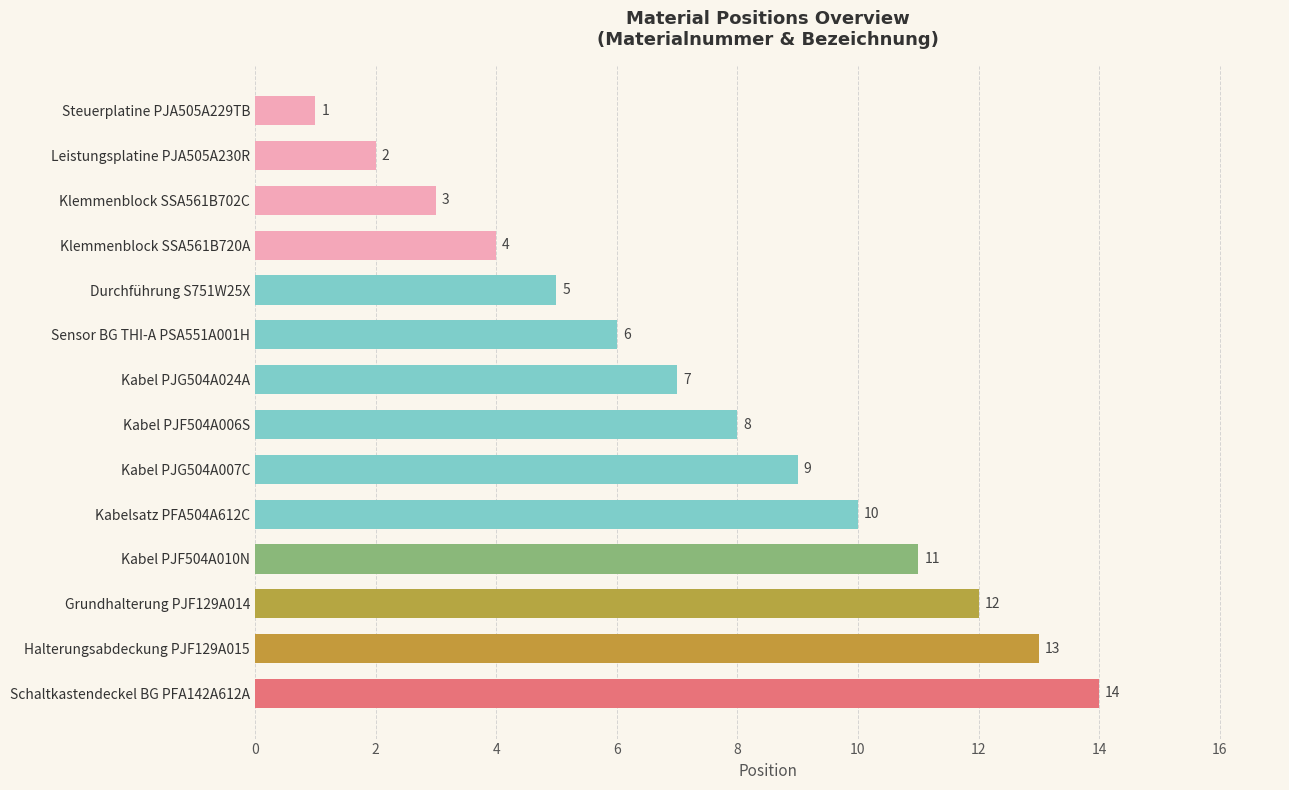

Approximately how many times larger is the value at Kabel PJF504A010N compared to Kabel PJF504A006S?

1.4